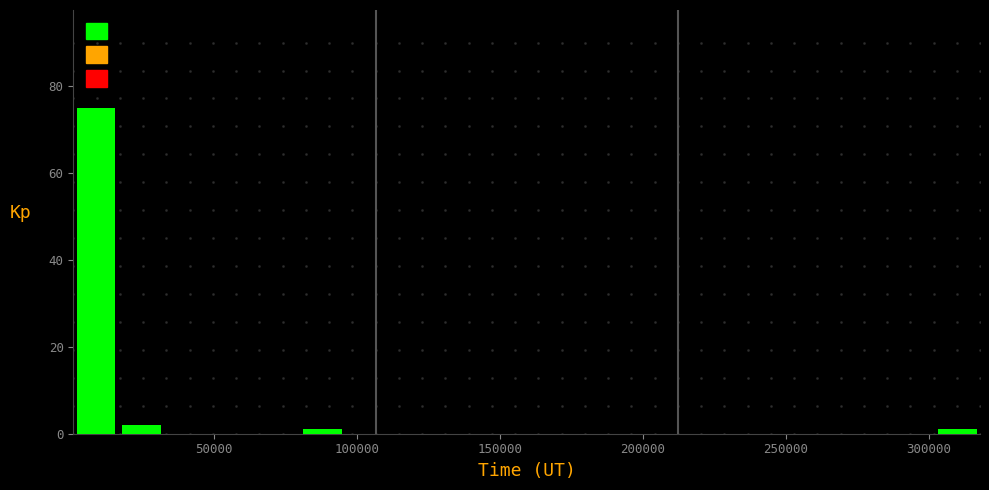

Around what value on the x-axis is the tallest bar? Give the approximate position of its centre, as read against the axis.

10000